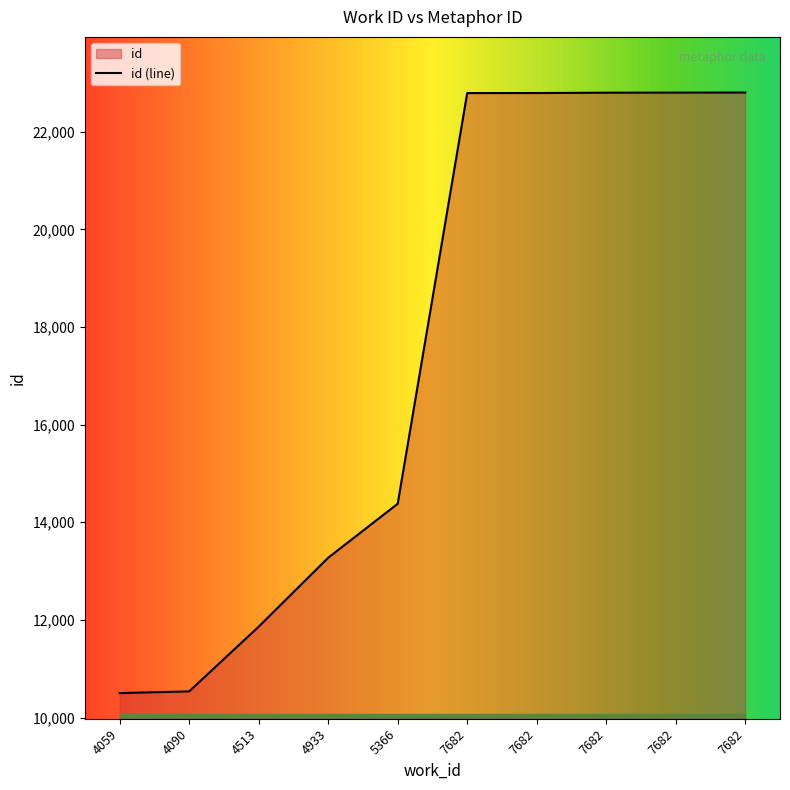

How many data points does each series have?

10